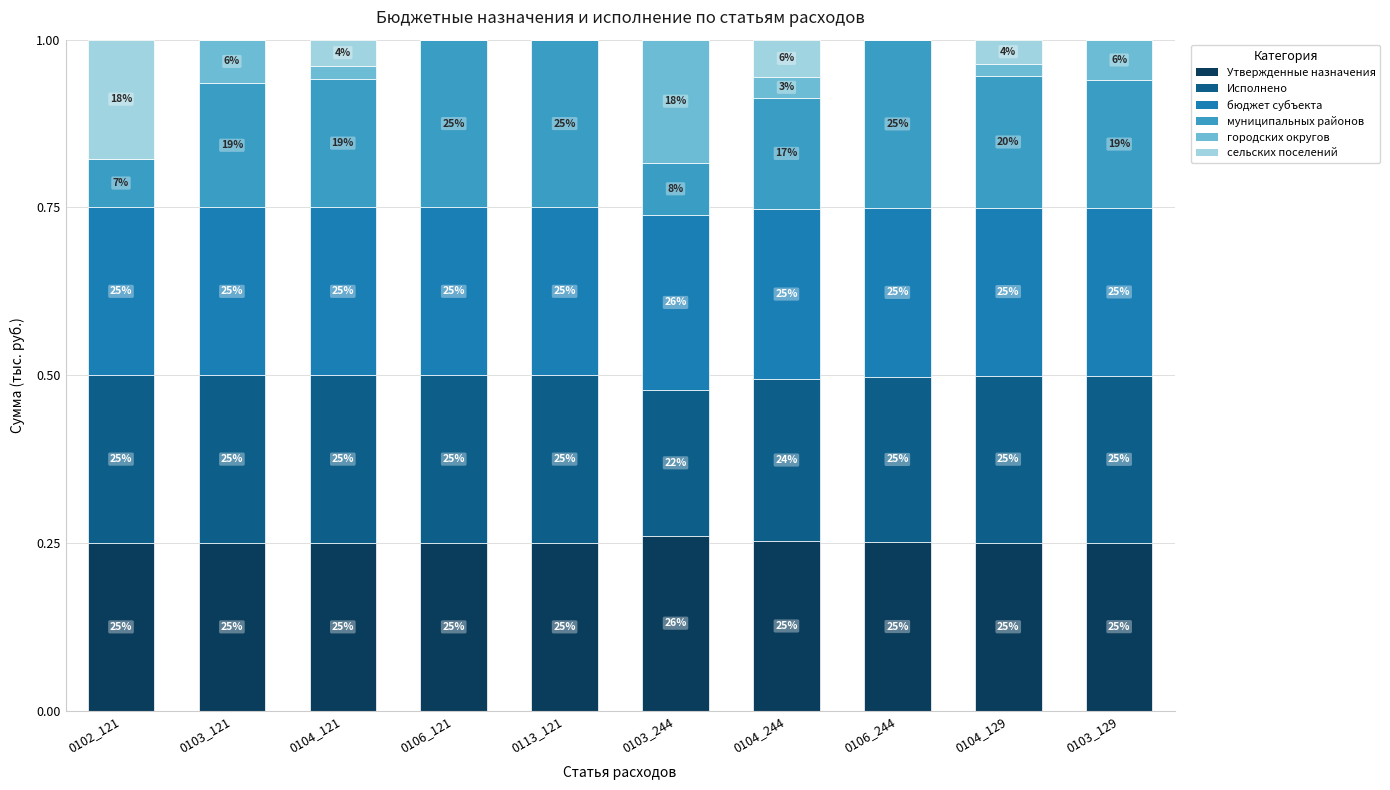

What are all the series names shown in the legend?

Утвержденные назначения, Исполнено, бюджет субъекта, муниципальных районов, городских округов, сельских поселений